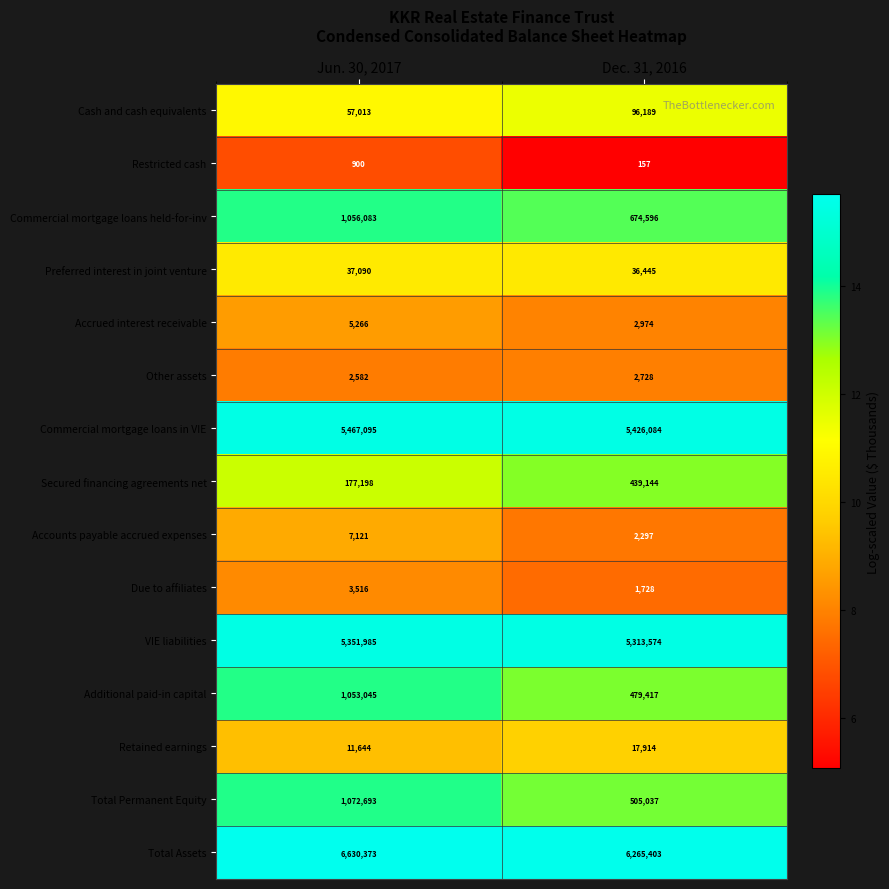

Read the Commercial mortgage loans held-for-inv value at Dec. 31, 2016, to the nearest 10.

674600